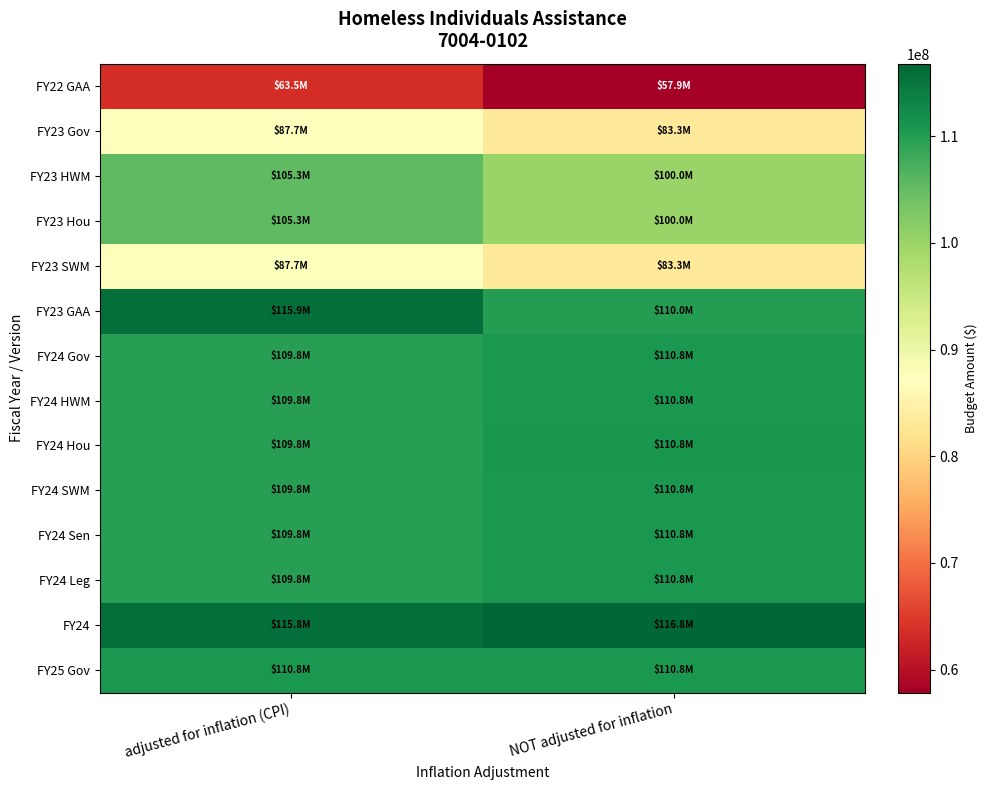

What is the maximum value shown in the chart?

116792398